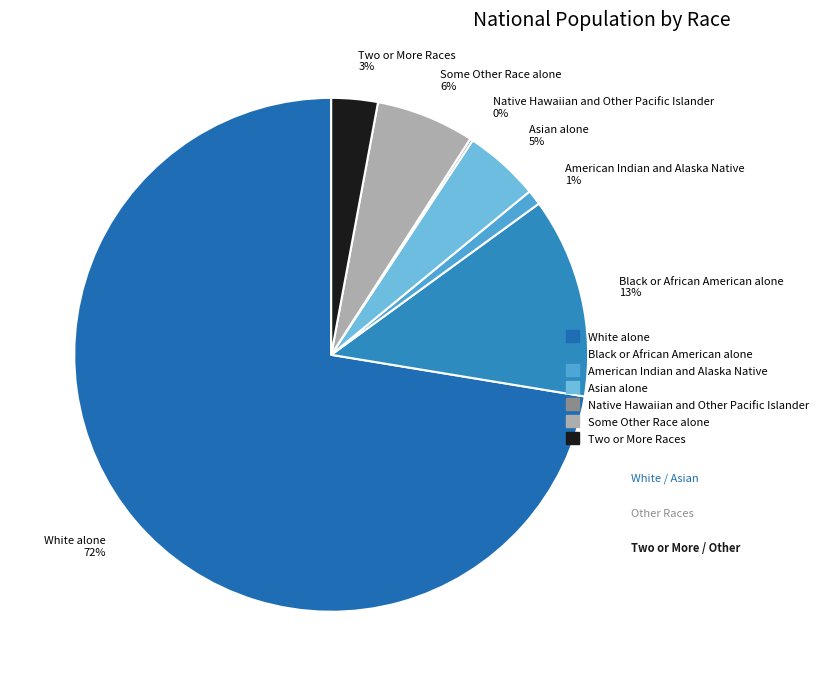

To the nearest percent, what percentage of the pie is Some Other Race alone?

6%